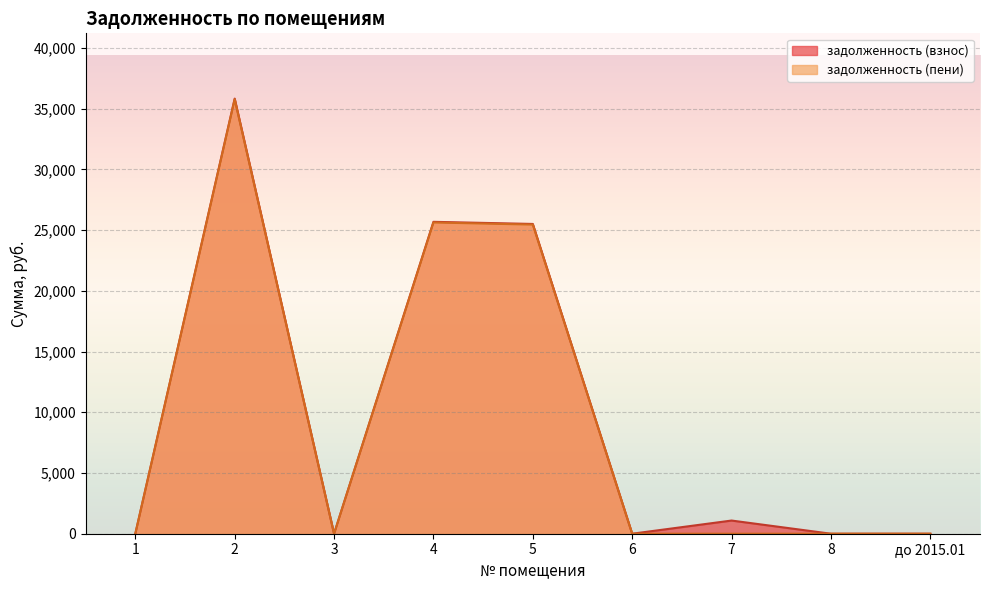

At which category does the chart reach its peak across all series?

2